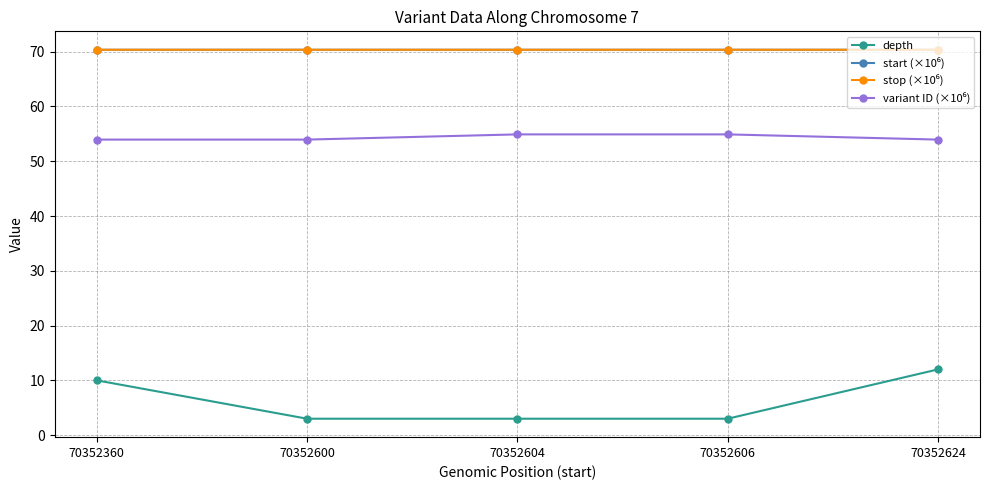

The depth series shows 6.5 at 70352360. True or false?

False